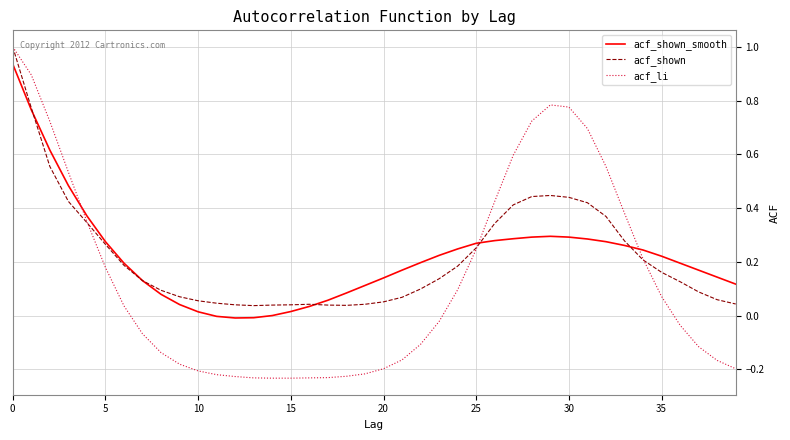

Which series has the widest spread of values?

acf_li